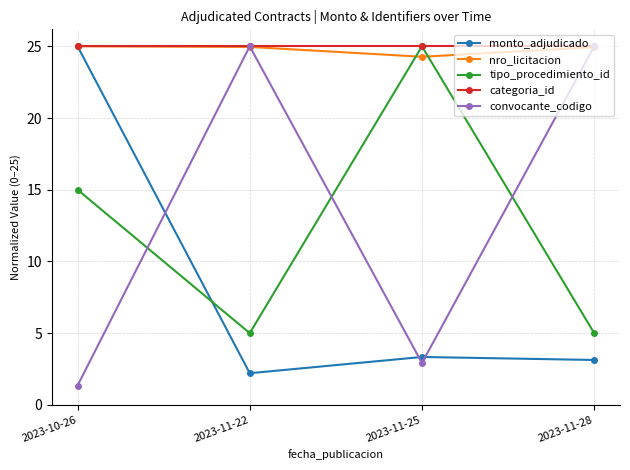

At which label is nro_licitacion closest to 24?

2023-11-25